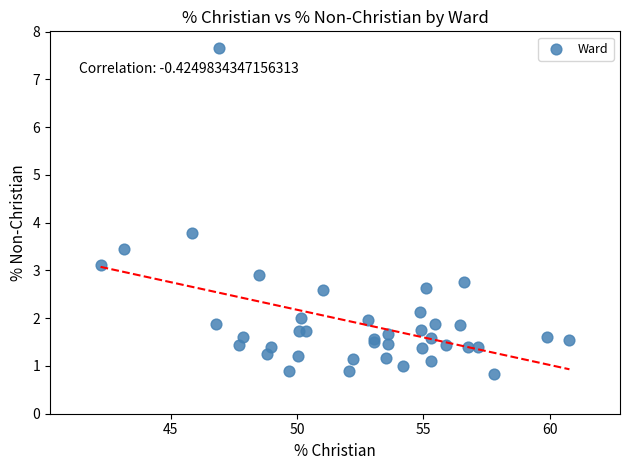

What Y value in the scatter plot is closest to 4?

3.8